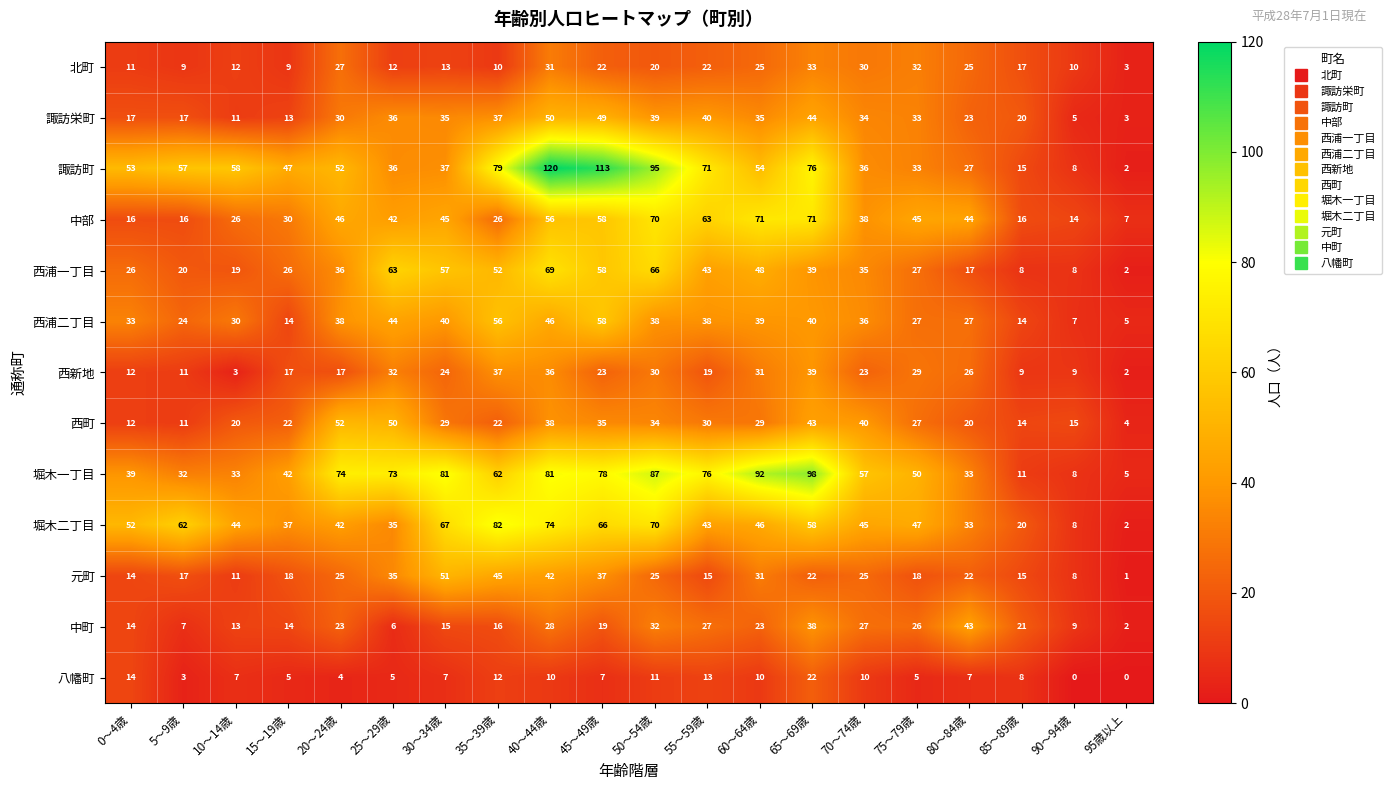

At how many categories does at least one series exceed 109?

2